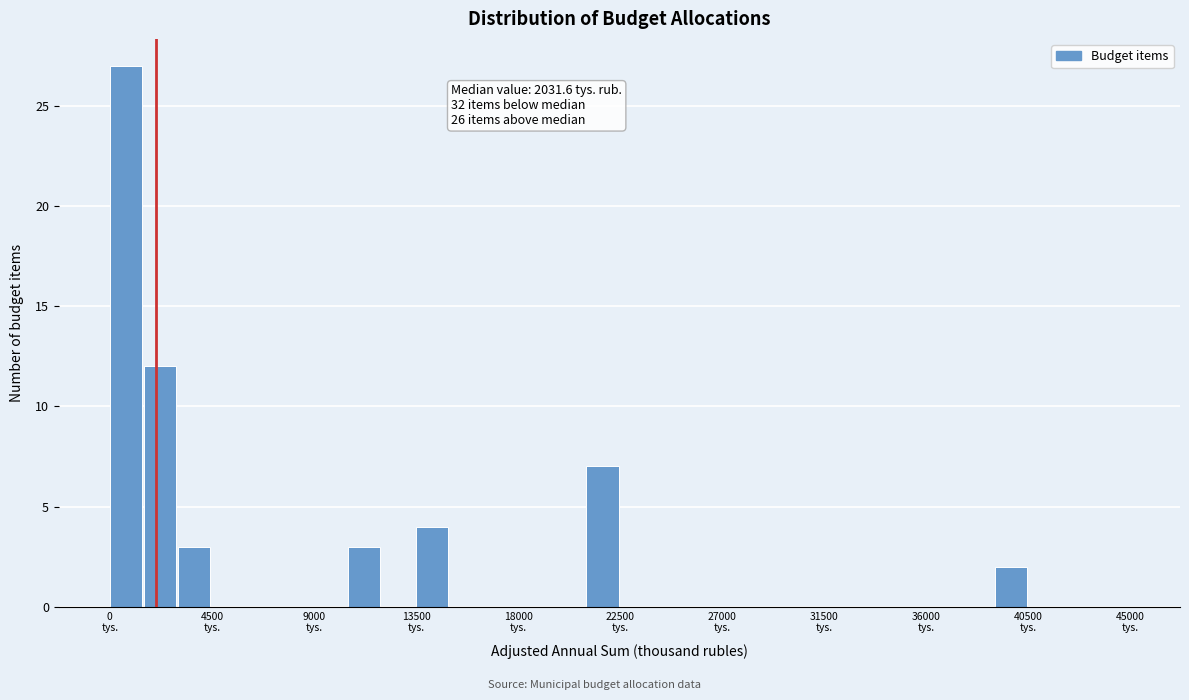

Around what value on the x-axis is the tallest bar? Give the approximate position of its centre, as read against the axis.

500